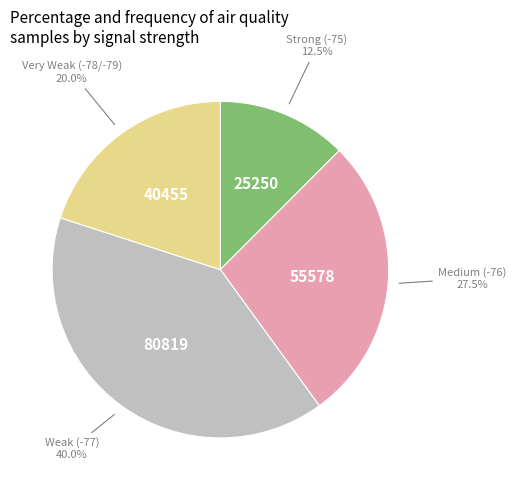

Does any single category account for the majority?

No